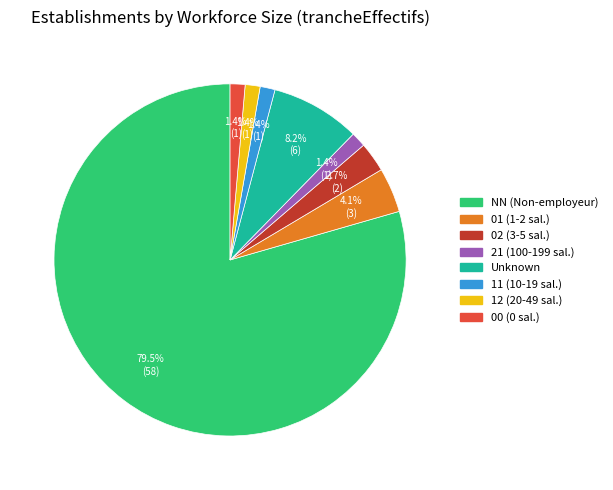

Count the number of slices in the pie.

8